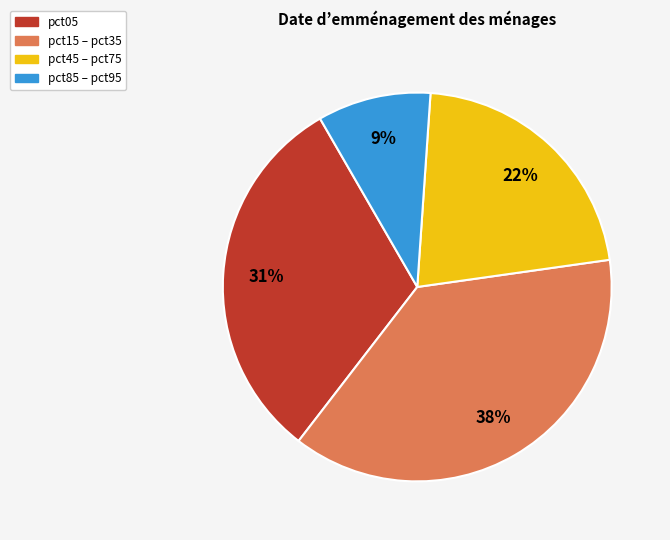

Is there any slice that represents more than half of the pie?

No